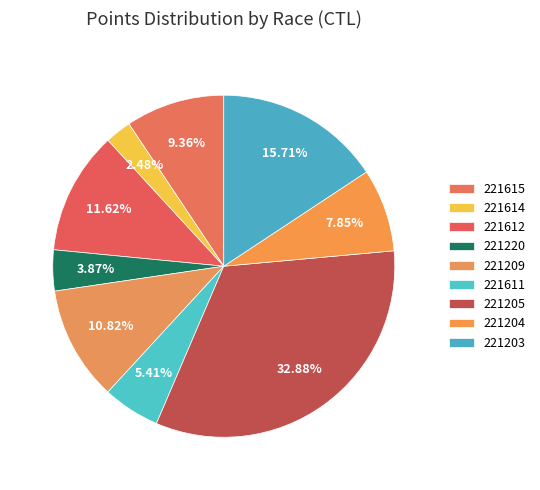

Which slice is the smallest?

221614